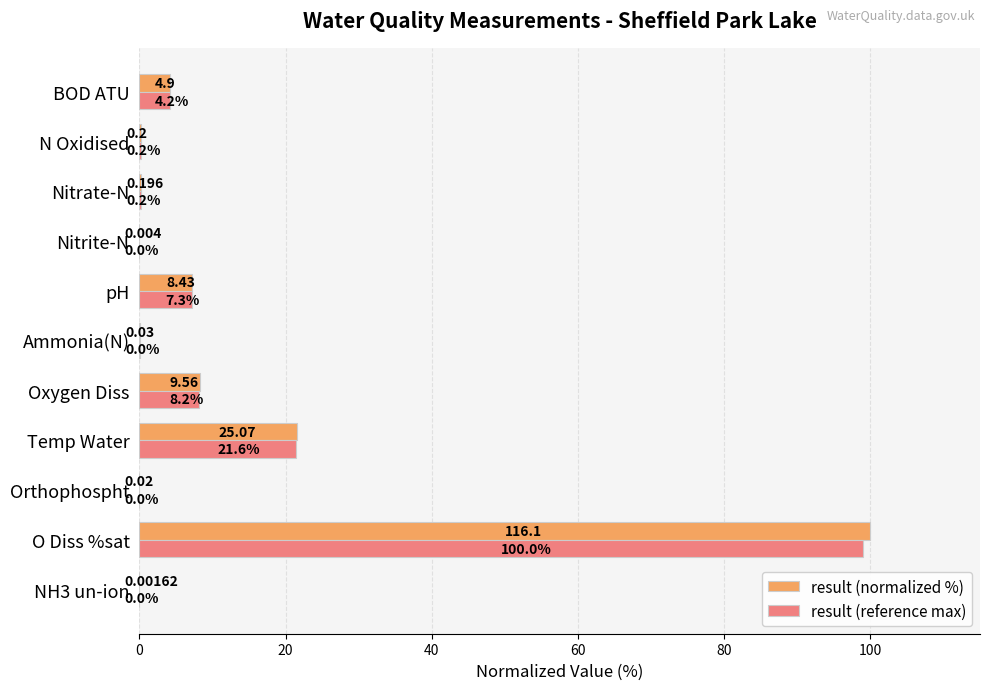

What is the sum of all result (reference max) values?

140.3